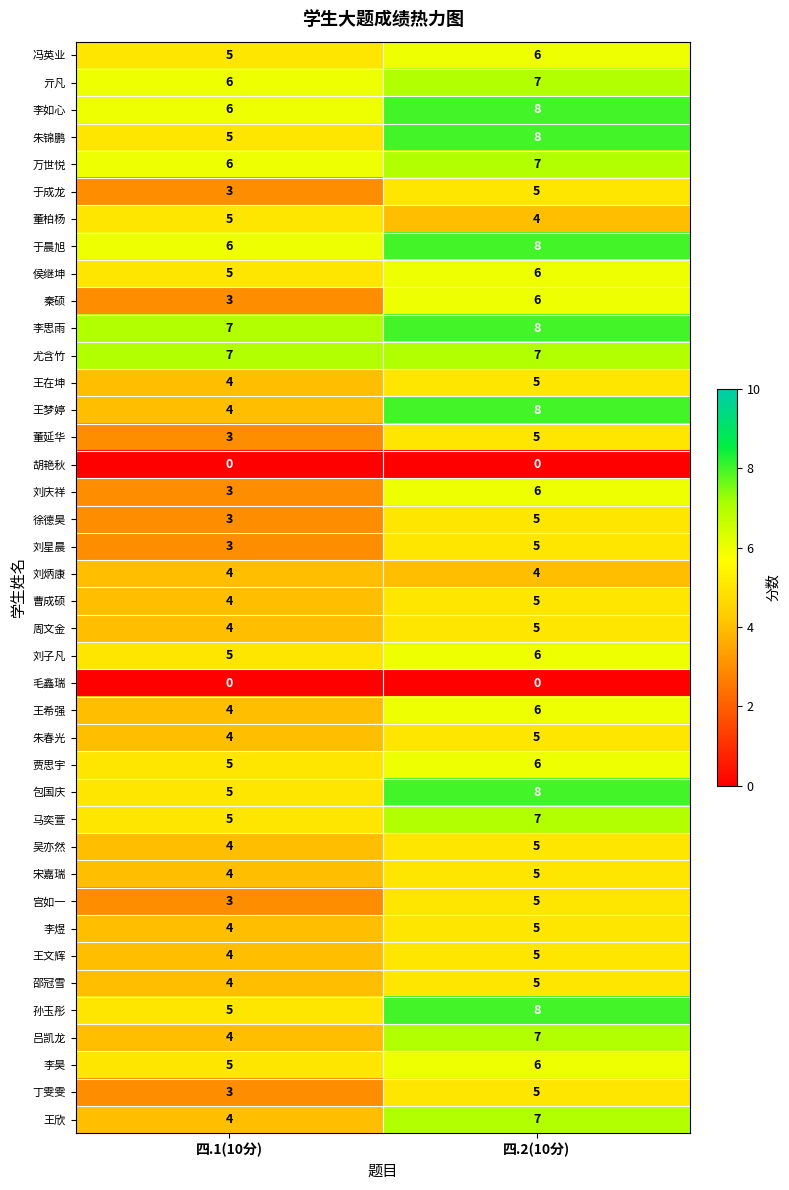

List the labels in order of 侯继坤 value, smallest first.

四.1(10分), 四.2(10分)